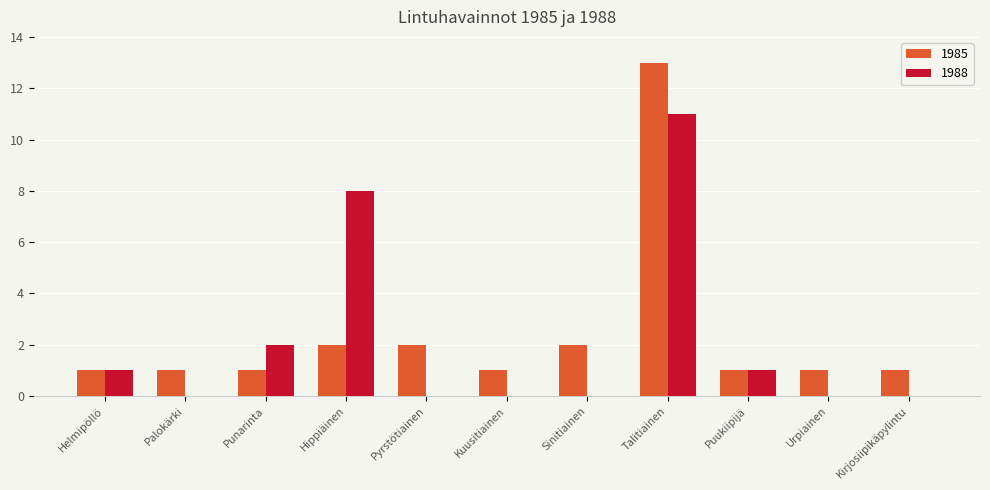

At which category is the sum across all series the highest?

Talitiainen